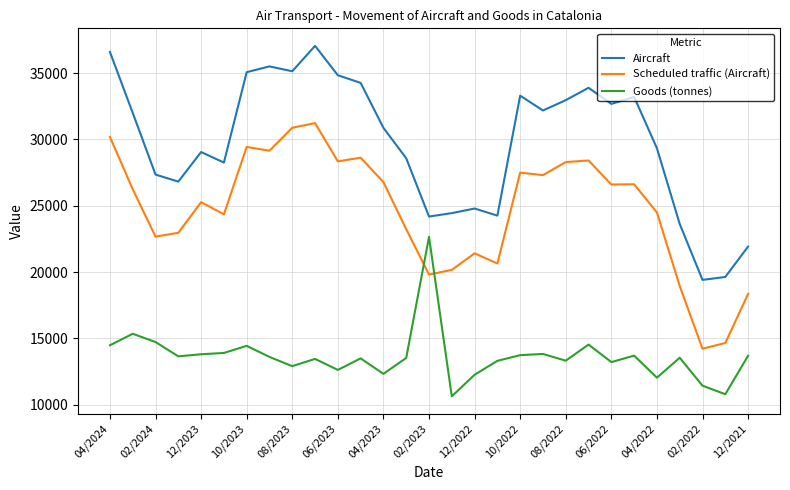

How many values in the Scheduled traffic (Aircraft) series are below 26247?

14